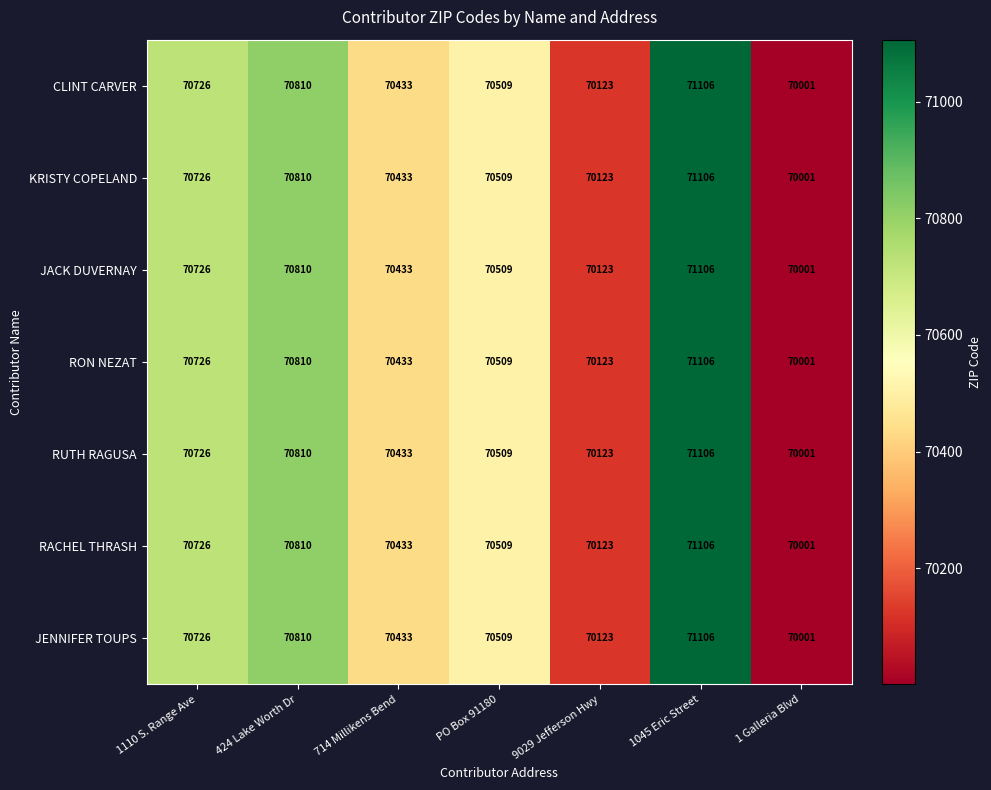

The JENNIFER TOUPS series shows 70509 at PO Box 91180. True or false?

True